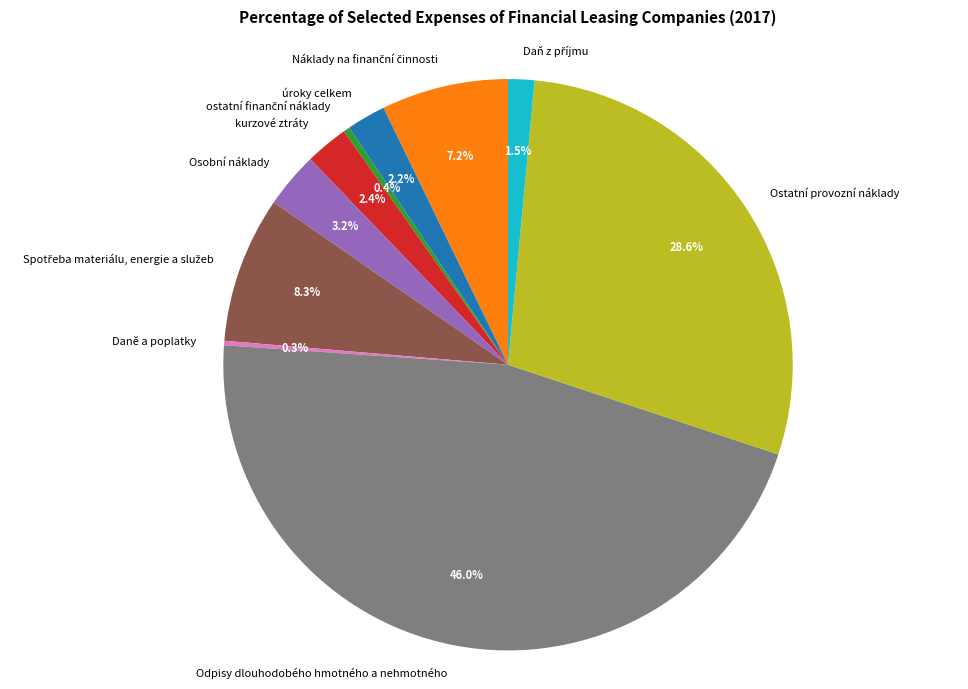

True or false: Odpisy dlouhodobého hmotného a nehmotného accounts for 46% of the total.

True